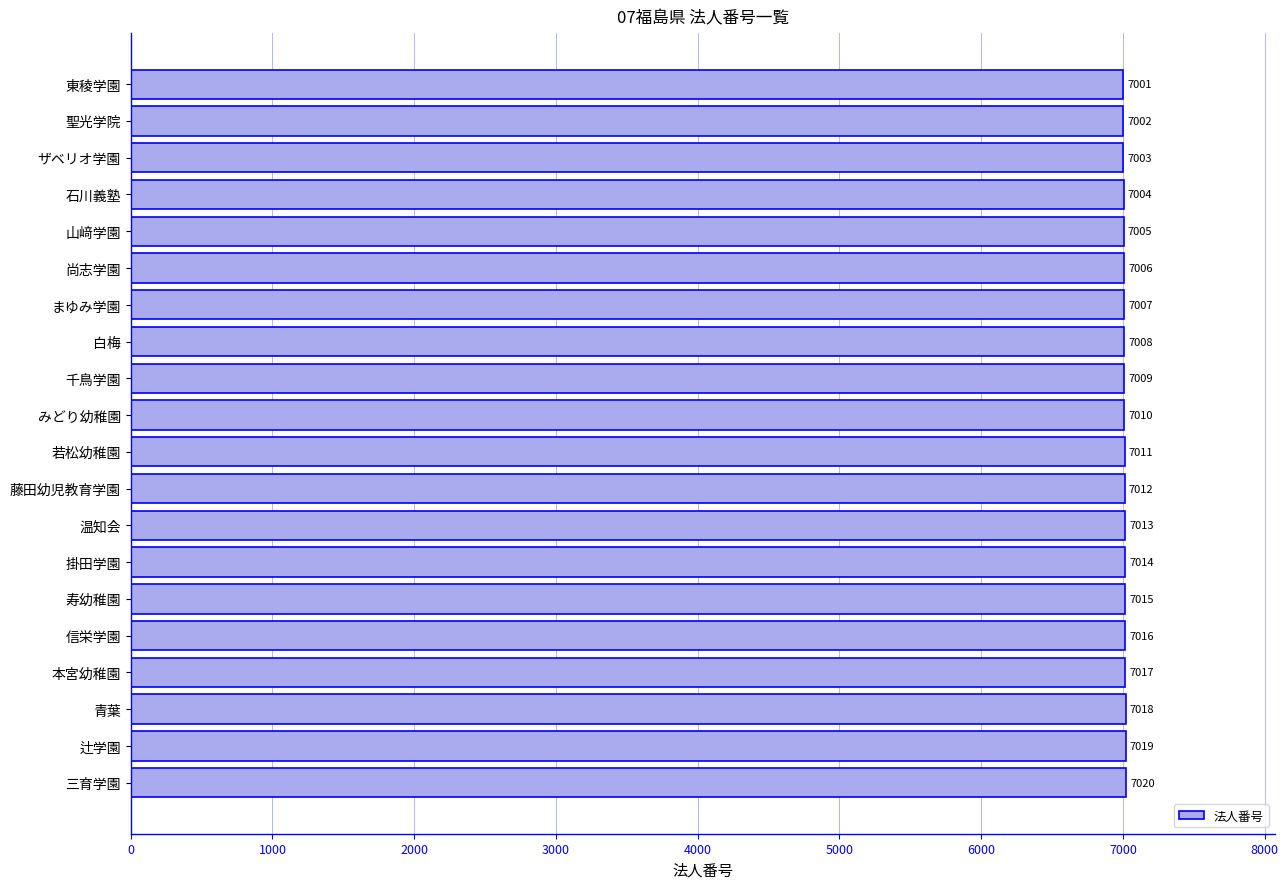

The chart shows a value of 12430 at 三育学園. True or false?

False